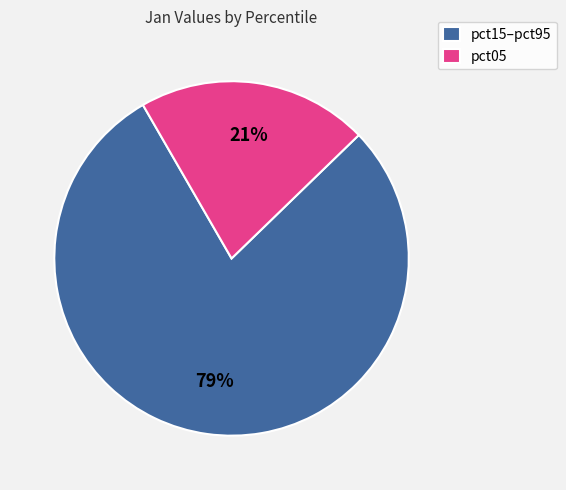

What is the smallest slice in the pie chart?

pct05